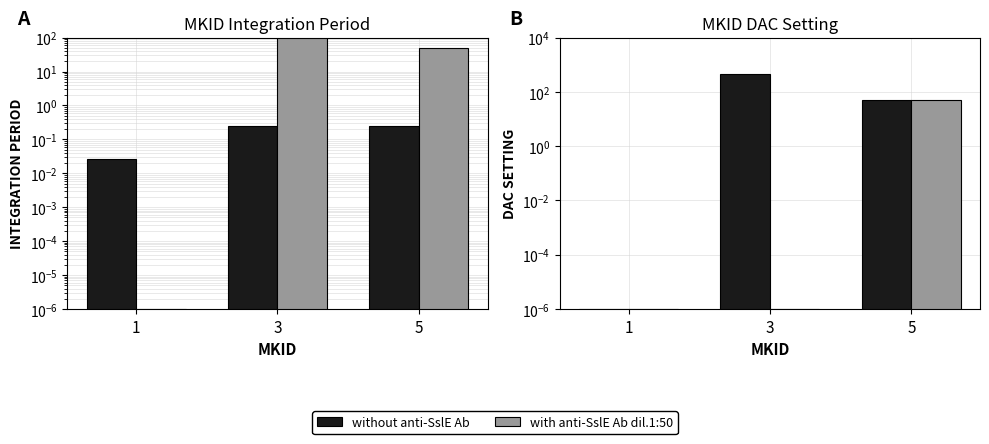

Read the without anti-SslE Ab value at 5.

50.0